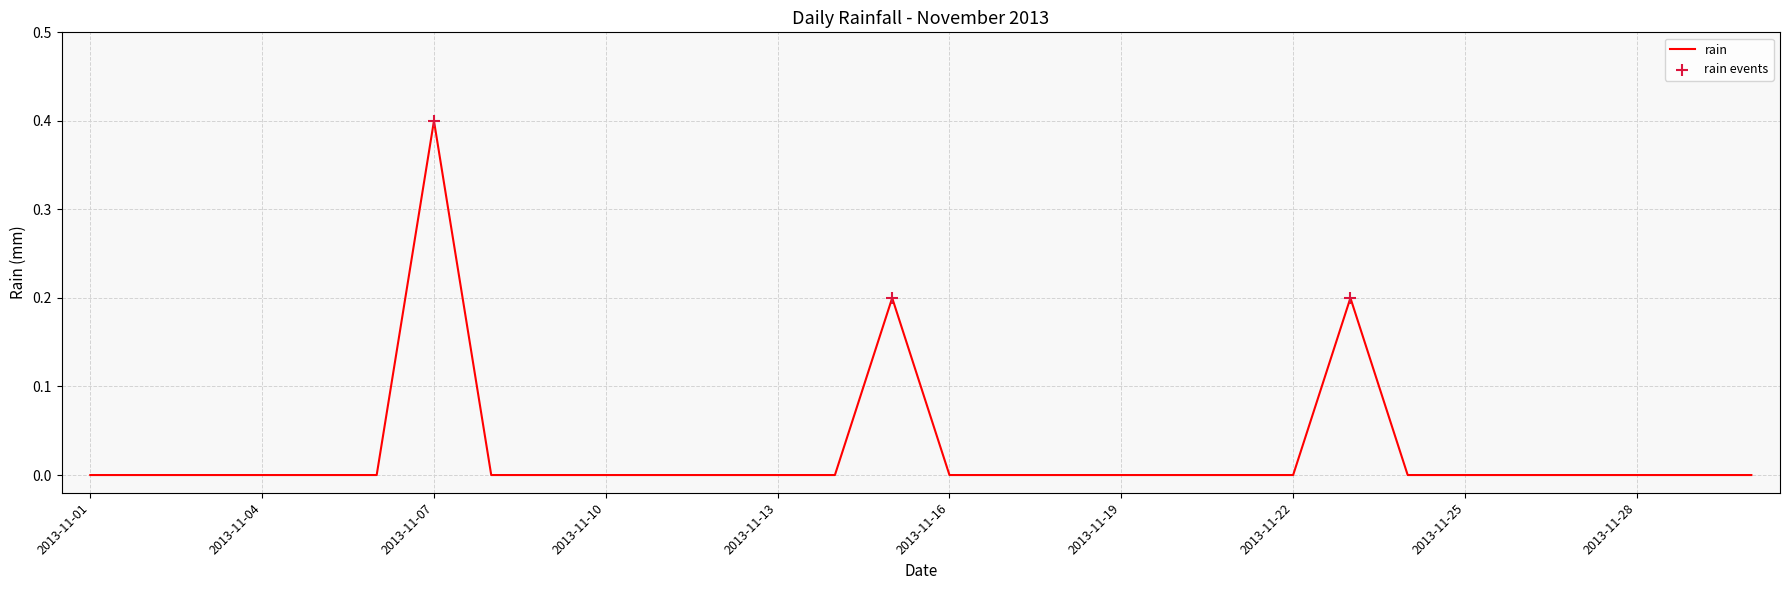

What is the difference between the maximum and minimum values?

0.4